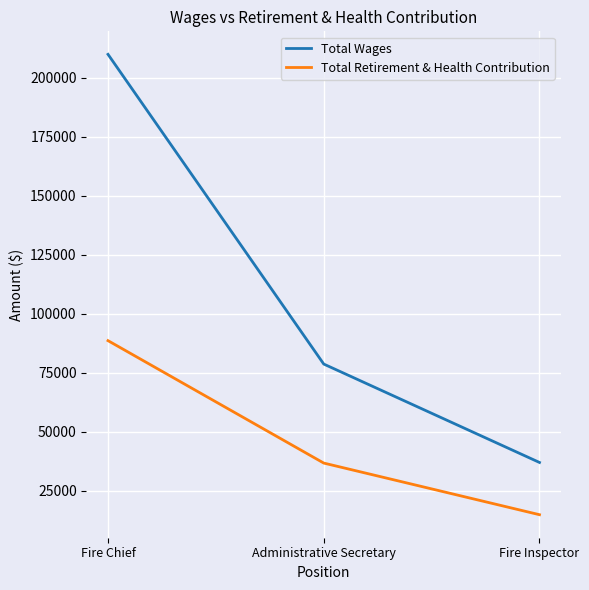

Which label corresponds to the smallest value in the chart?

Fire Inspector